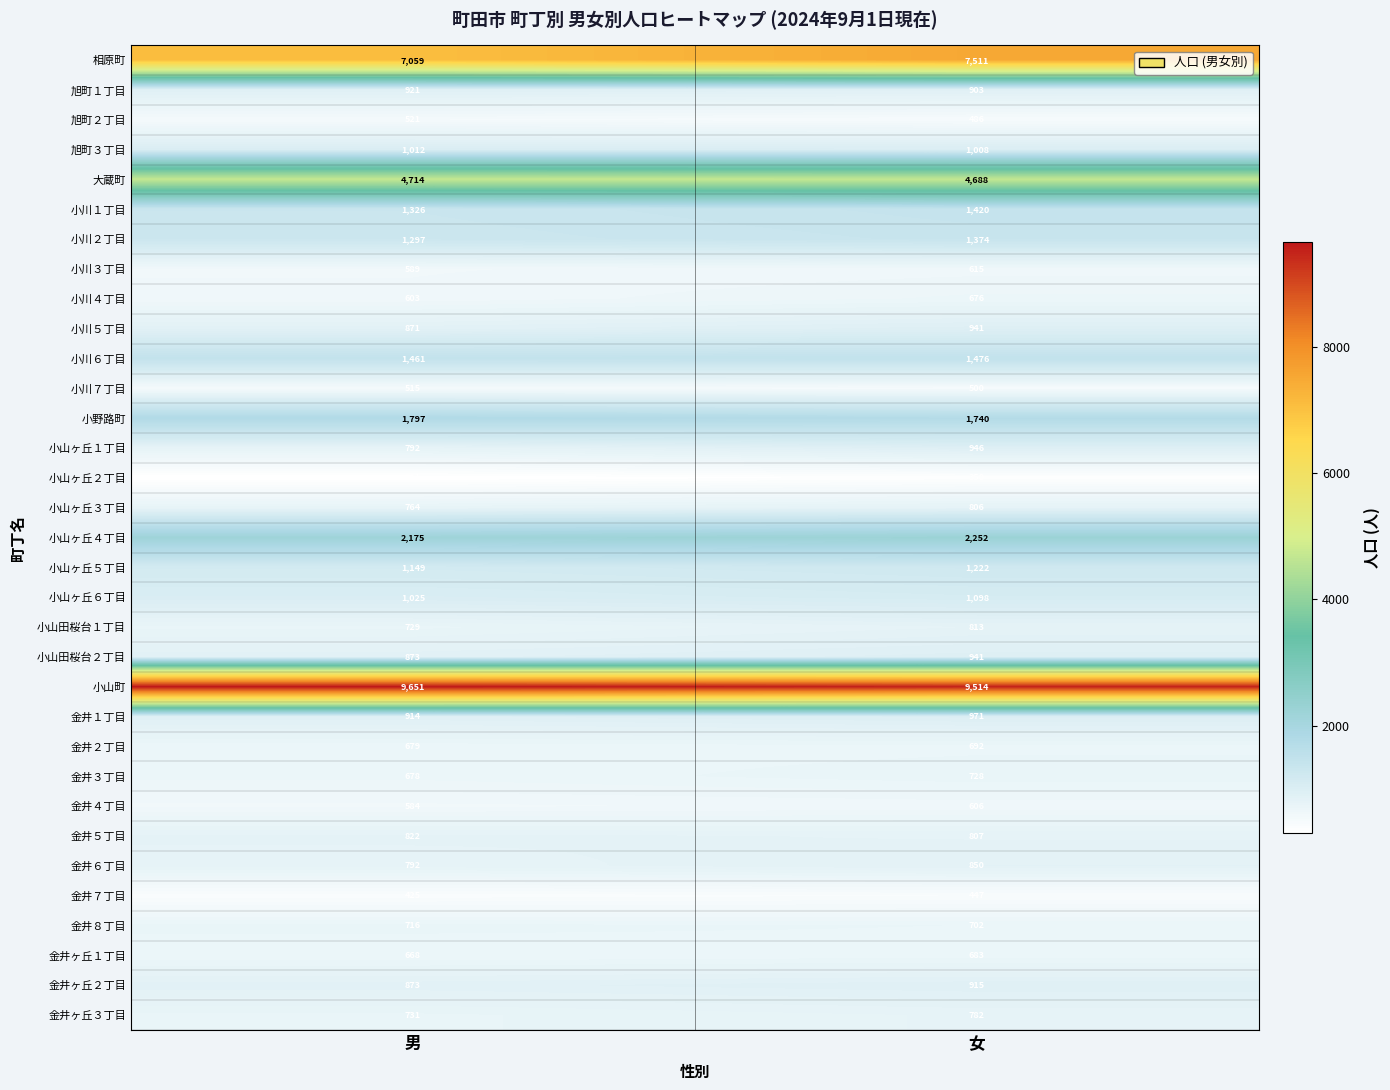

Which series has the largest total across all categories?

小山町